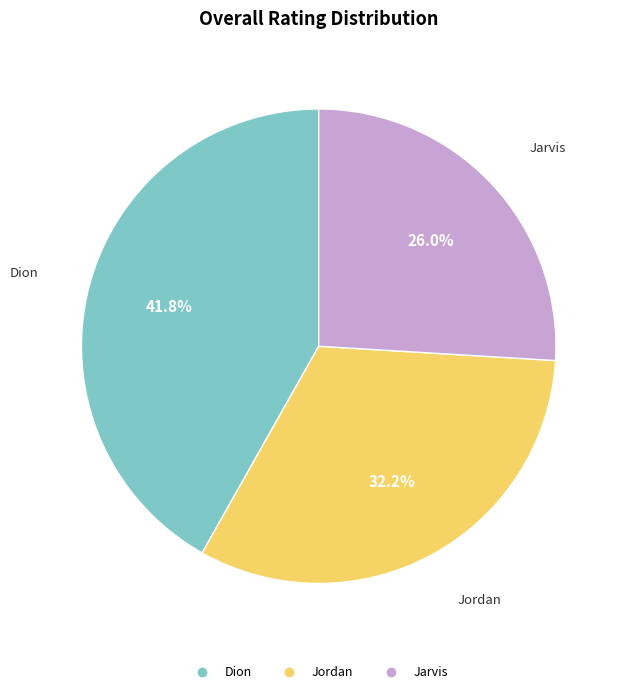

How many slices are in this pie chart?

3